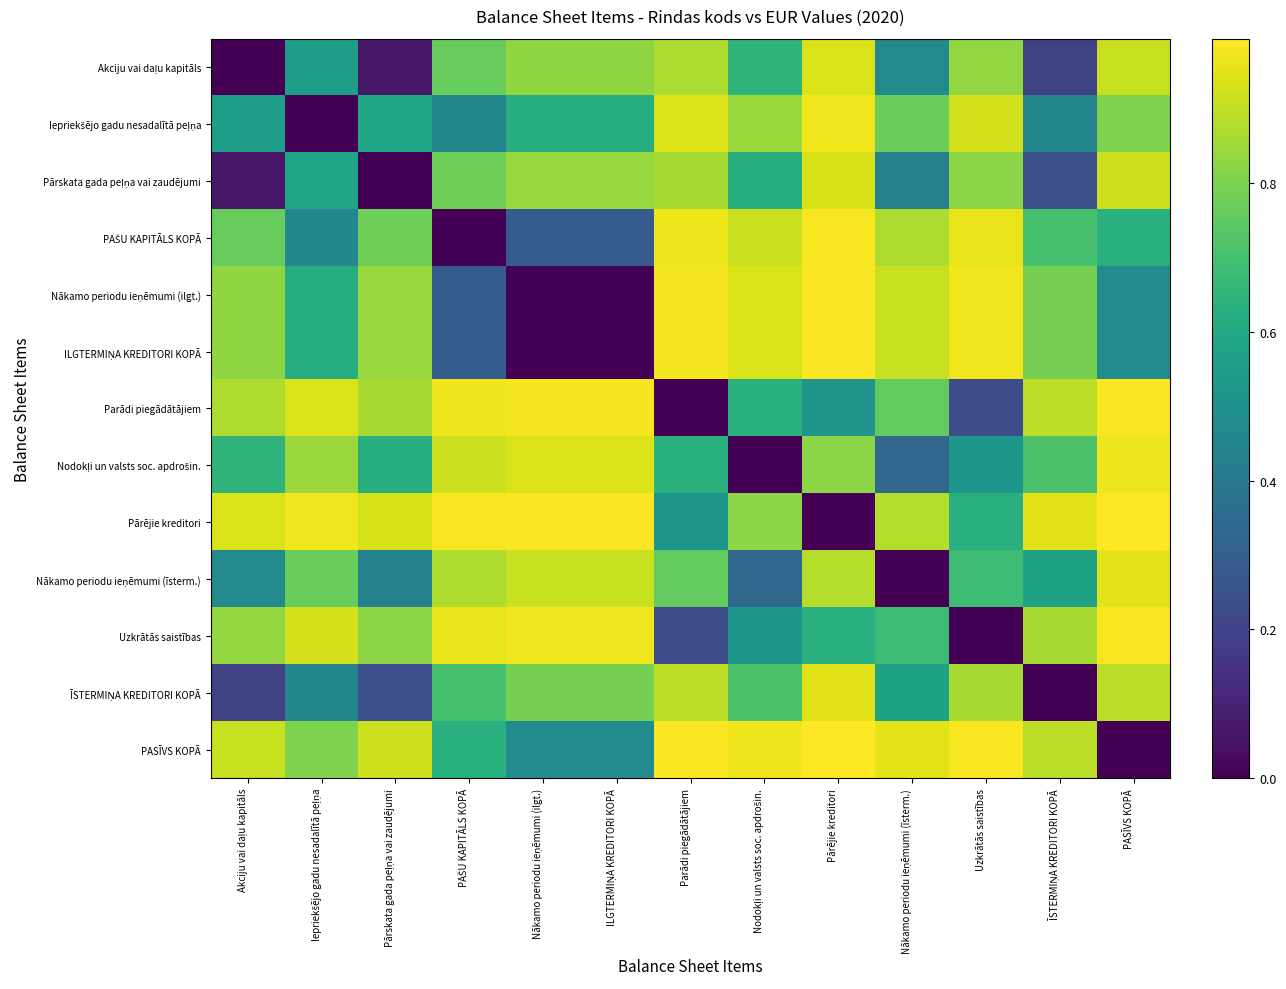

Which has a higher value, Nodokļi un valsts soc. apdrošin. or Pārskata gada peļņa vai zaudējumi?

Nodokļi un valsts soc. apdrošin.